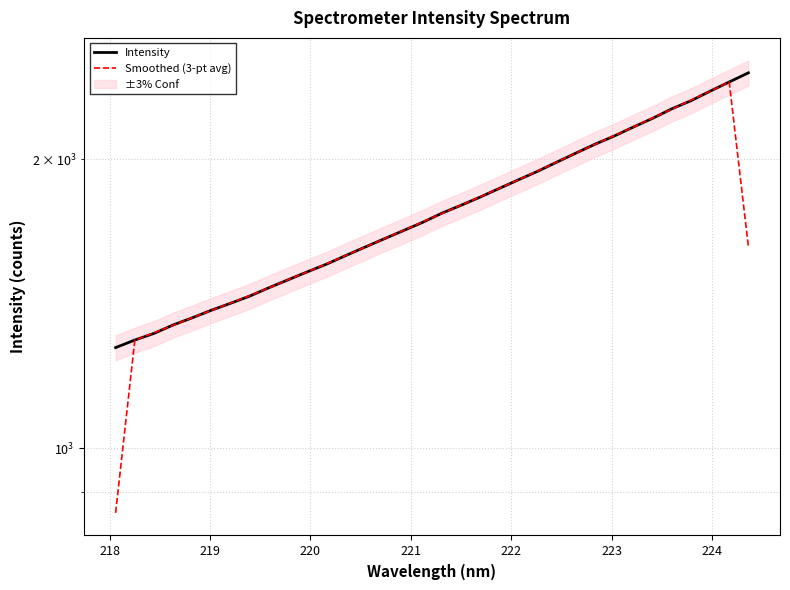

What are all the series names shown in the legend?

Intensity, Smoothed (3-pt avg)